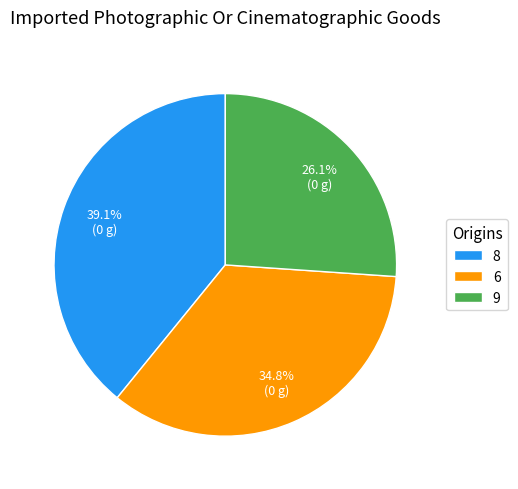

Which category has the biggest portion of the pie?

8